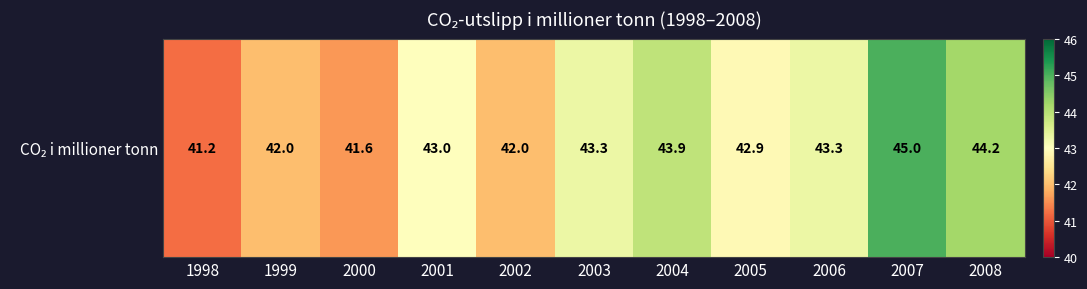

List the labels in order of value, smallest first.

1998, 2000, 1999, 2002, 2005, 2001, 2003, 2006, 2004, 2008, 2007